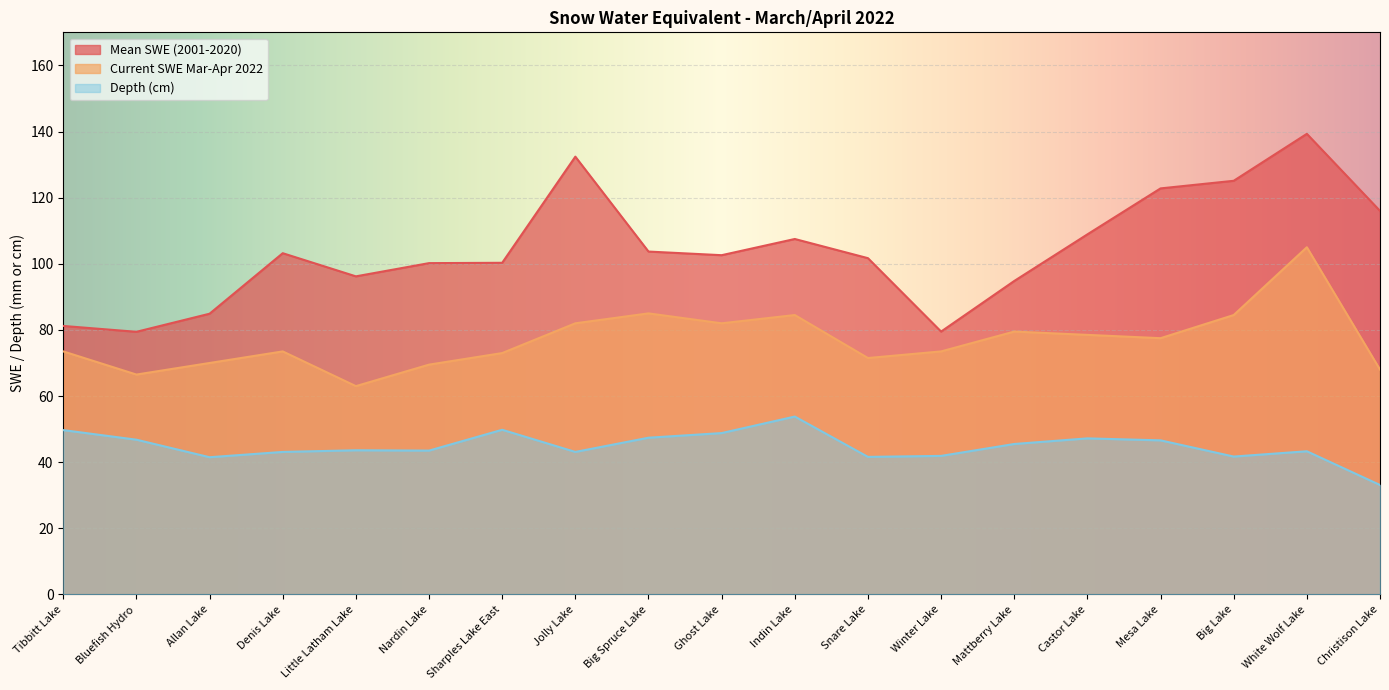

What value does the Current SWE Mar-Apr 2022 series have at Denis Lake?

73.5